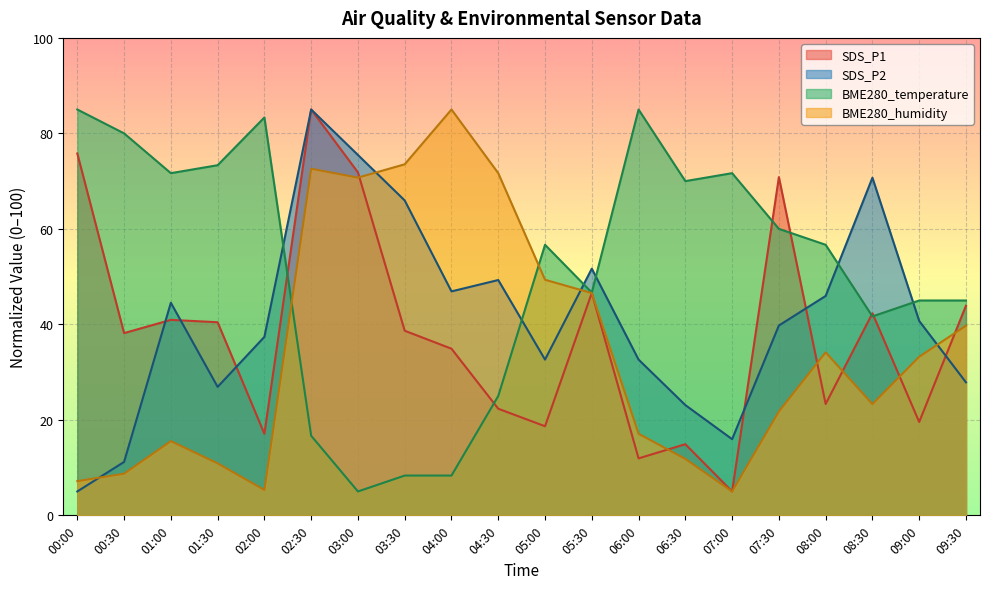

At which category does BME280_humidity reach its first local peak?

01:00